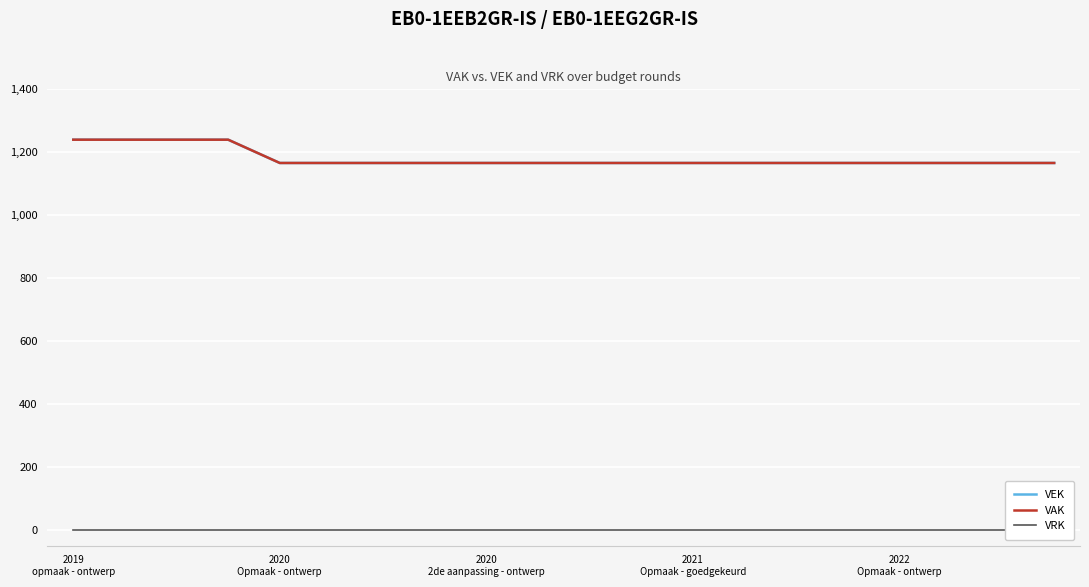

Which category has the lowest value in the VAK series?

2020 Opmaak - ontwerp